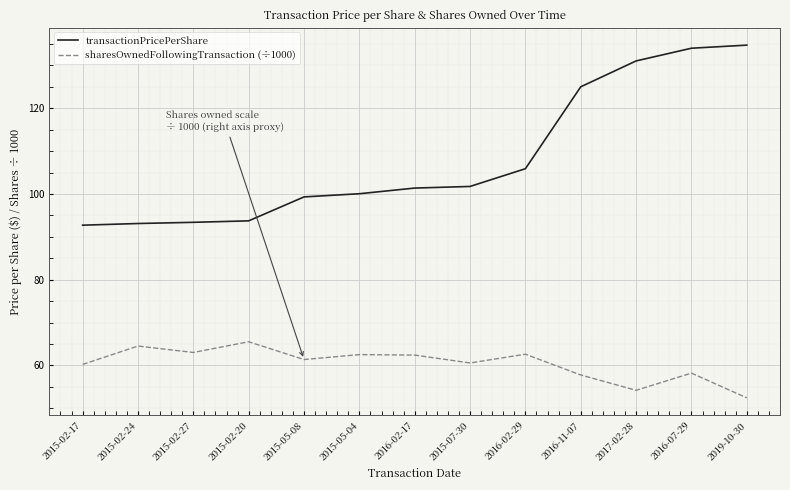

True or false: sharesOwnedFollowingTransaction (÷1000) has a value of 32.8 at 2019-10-30.

False